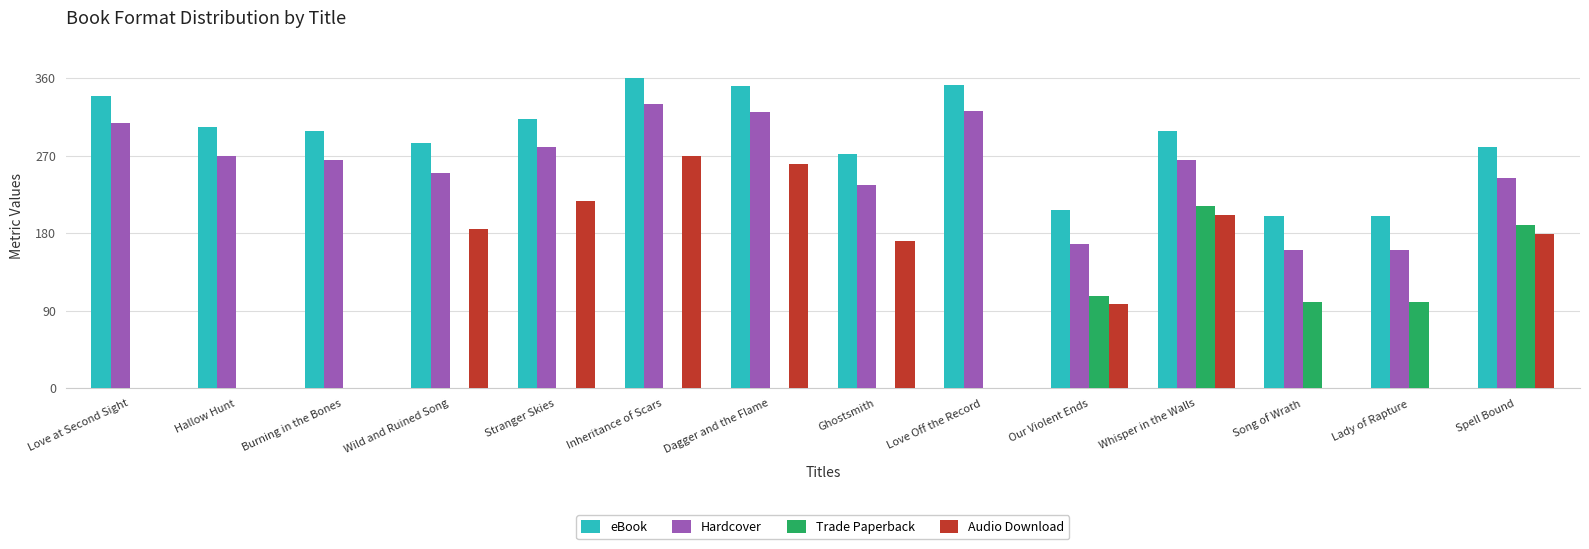

True or false: Hardcover has a value of 320.5 at Dagger and the Flame.

True